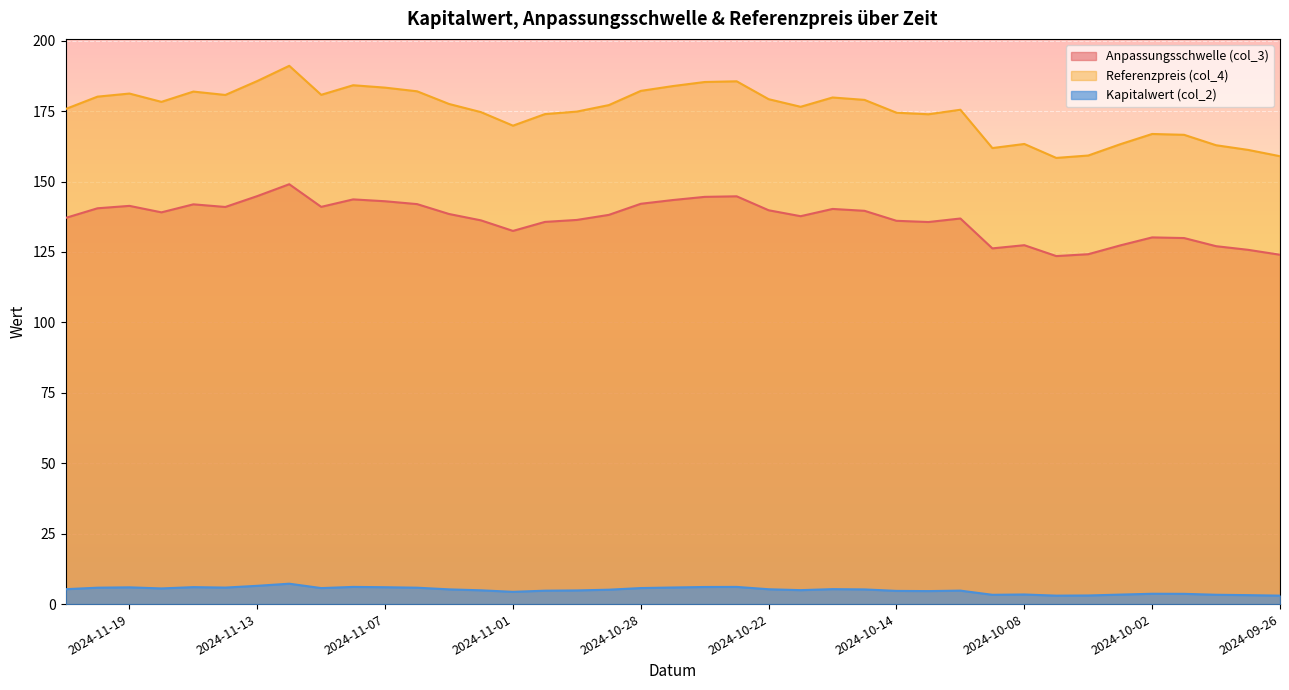

Rank the series by their maximum value, from highest to lowest.

Referenzpreis (col_4), Anpassungsschwelle (col_3), Kapitalwert (col_2)